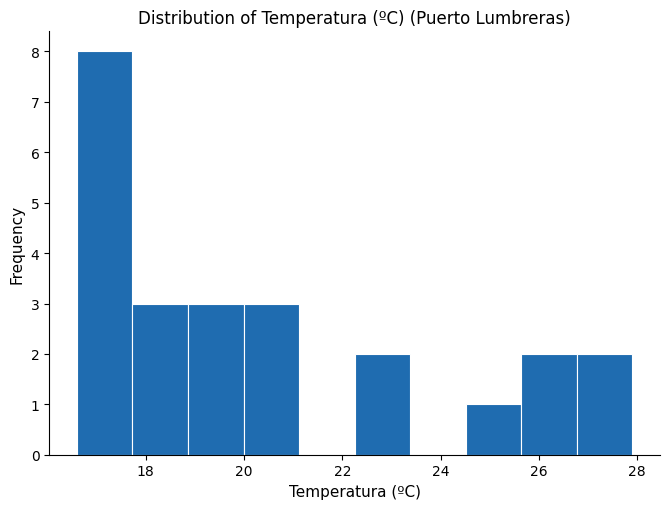

How tall is the bar that spans 24.6 to 25.6 on the x-axis? Neither the bar edges nor the heights are printed on the chart, so give them approximately, as read against the axes.

1